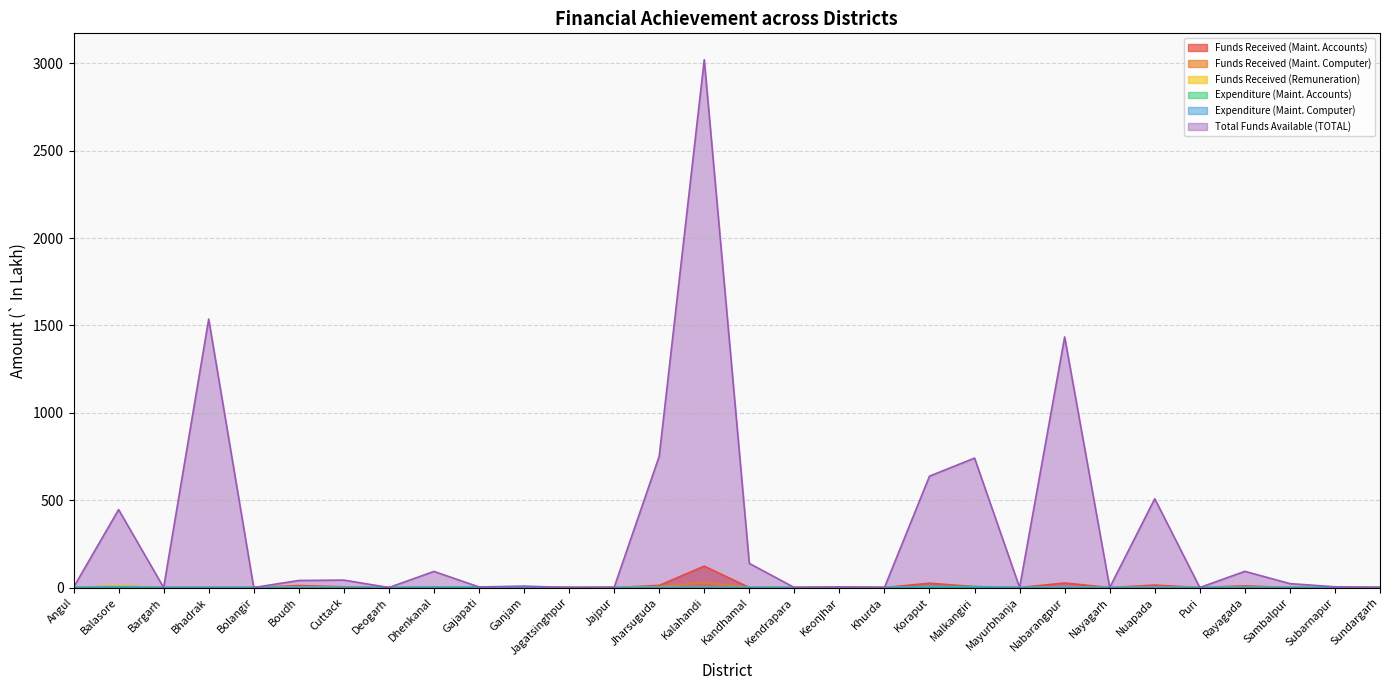

True or false: Expenditure (Maint. Computer) and Funds Received (Maint. Computer) cross at least once.

False